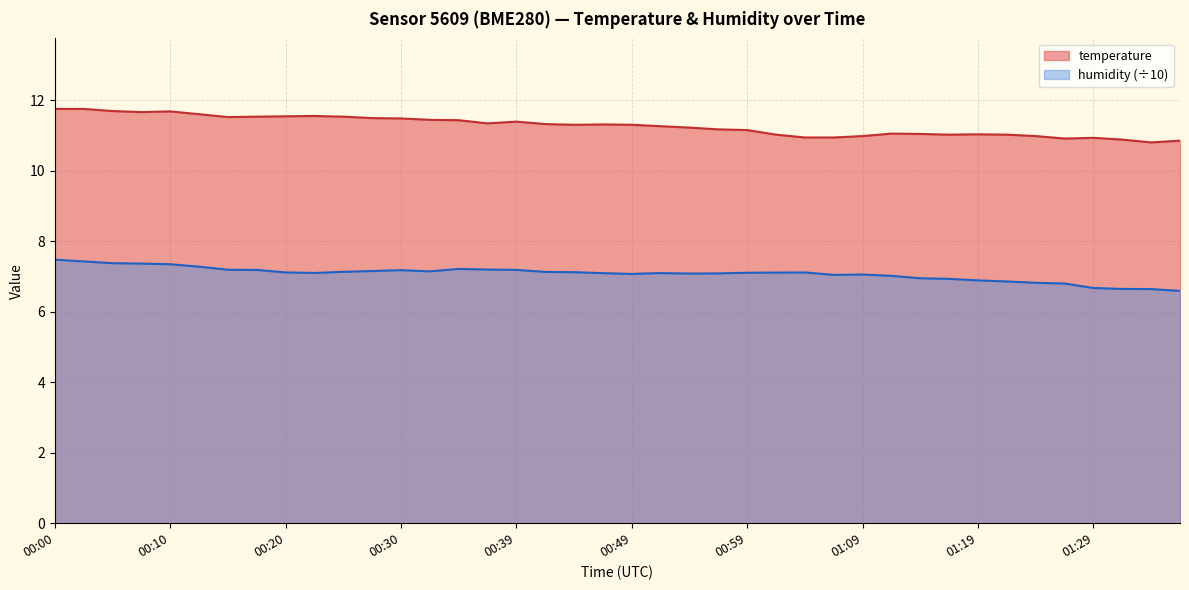

Where is the first local minimum for temperature?

00:08